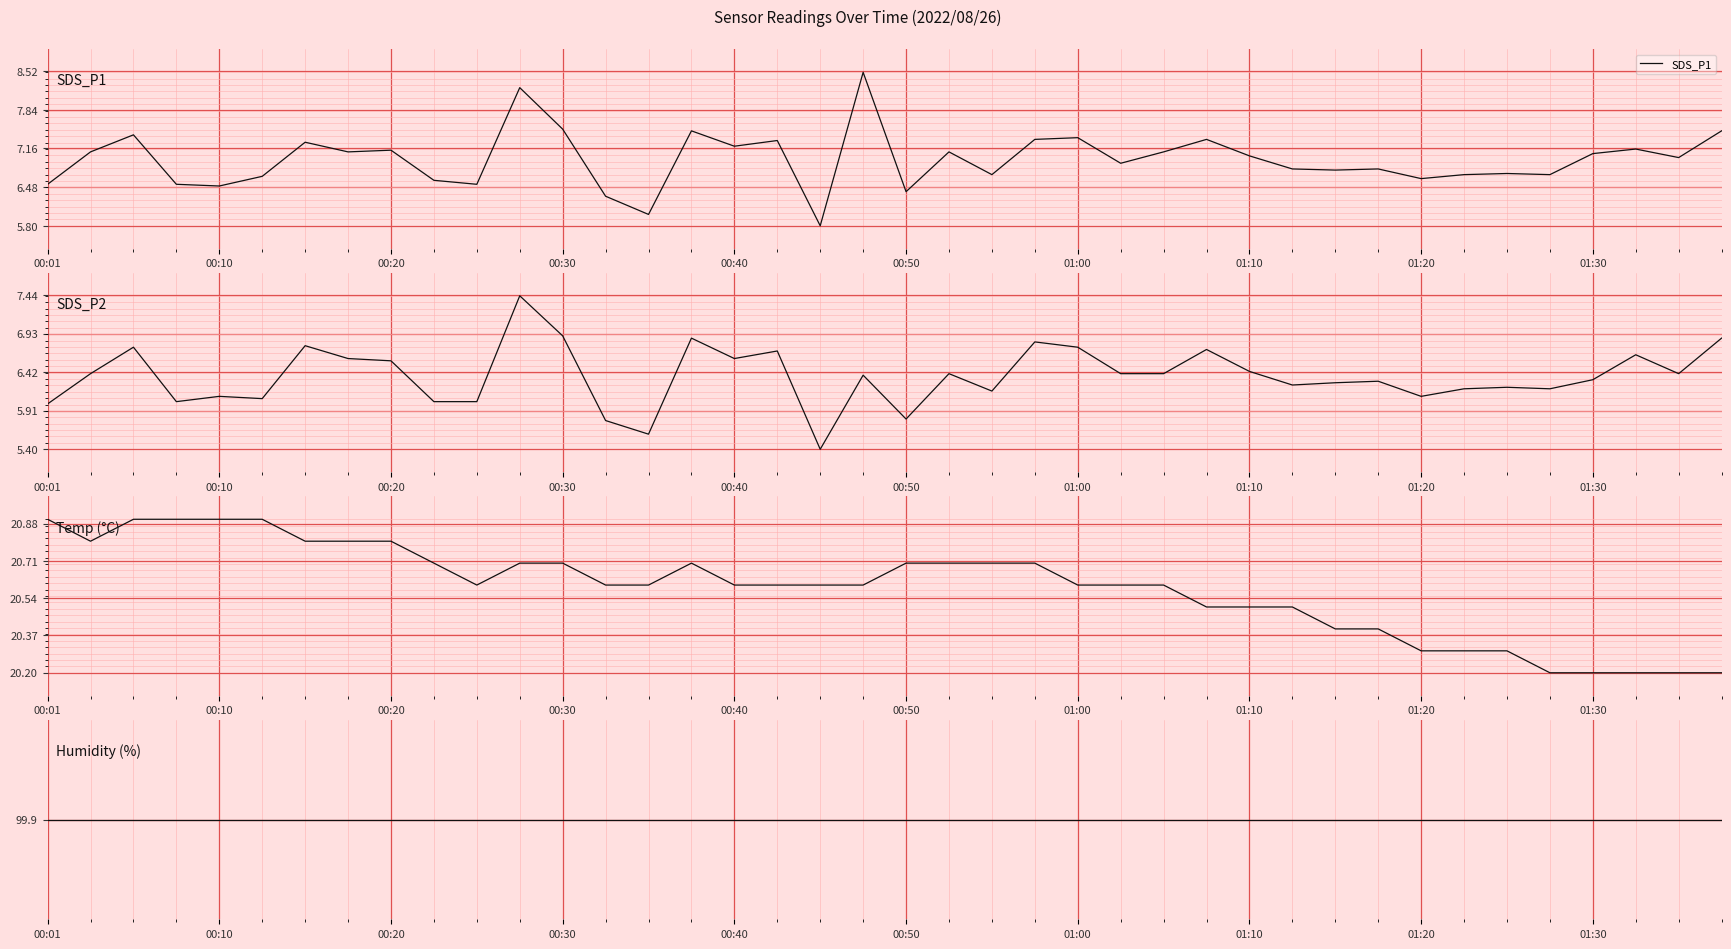

Is it true that Humidity equals 59.2 at 23?

False